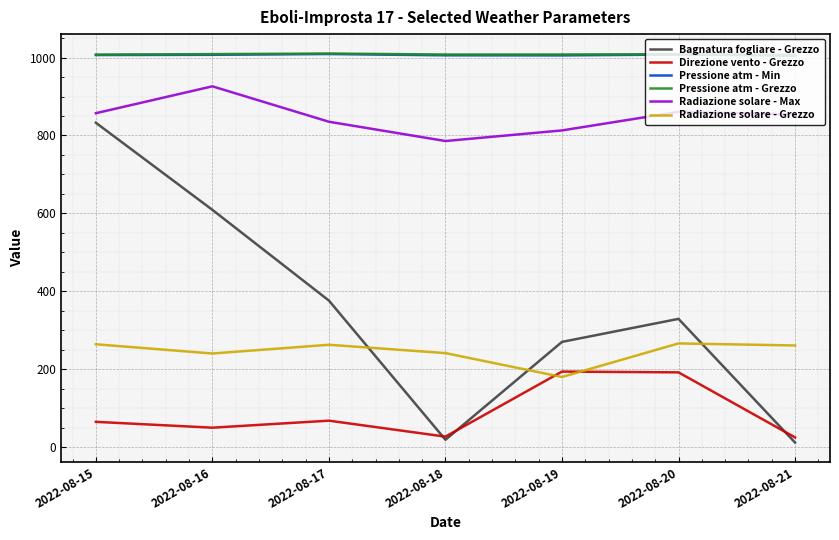

Is the value of Radiazione solare - Grezzo at 2022-08-21 greater than the value of Pressione atm - Min at 2022-08-19?

No